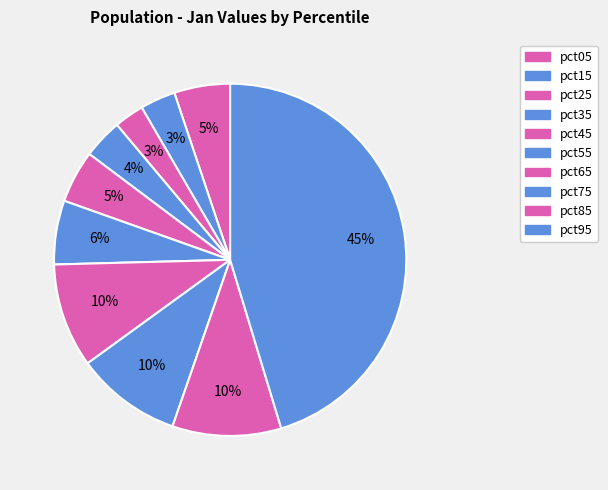

Count the number of slices in the pie.

10